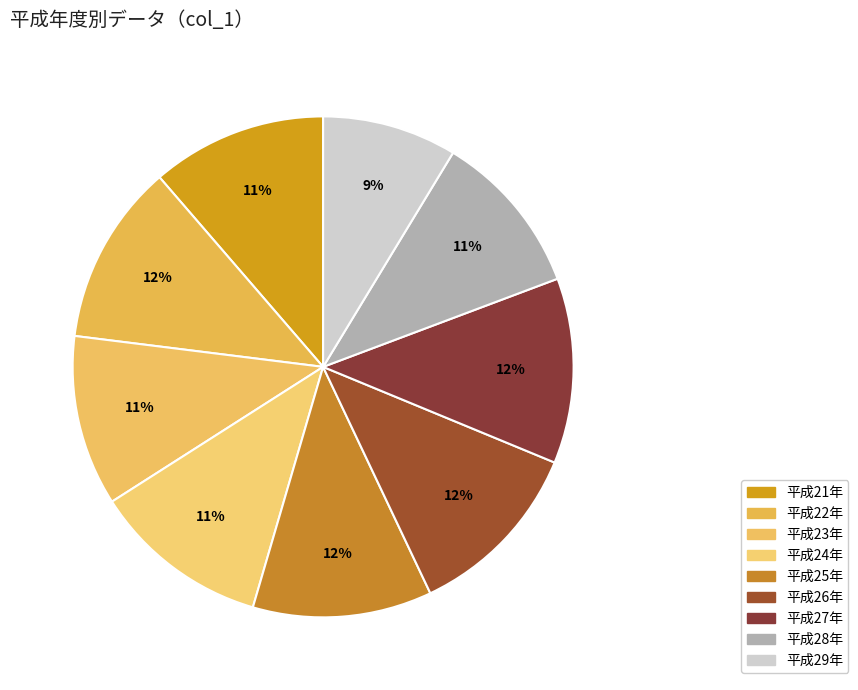

Is there any slice that represents more than half of the pie?

No